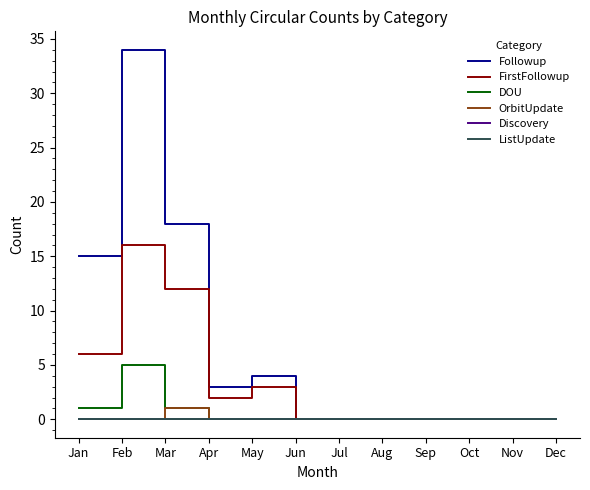

Reading left to right, list all the values displayed in this chart.

Followup: 15	34	18	3	4	0	0	0	0	0	0	0
FirstFollowup: 6	16	12	2	3	0	0	0	0	0	0	0
DOU: 1	5	1	0	0	0	0	0	0	0	0	0
OrbitUpdate: 0	0	1	0	0	0	0	0	0	0	0	0
Discovery: 0	0	0	0	0	0	0	0	0	0	0	0
ListUpdate: 0	0	0	0	0	0	0	0	0	0	0	0